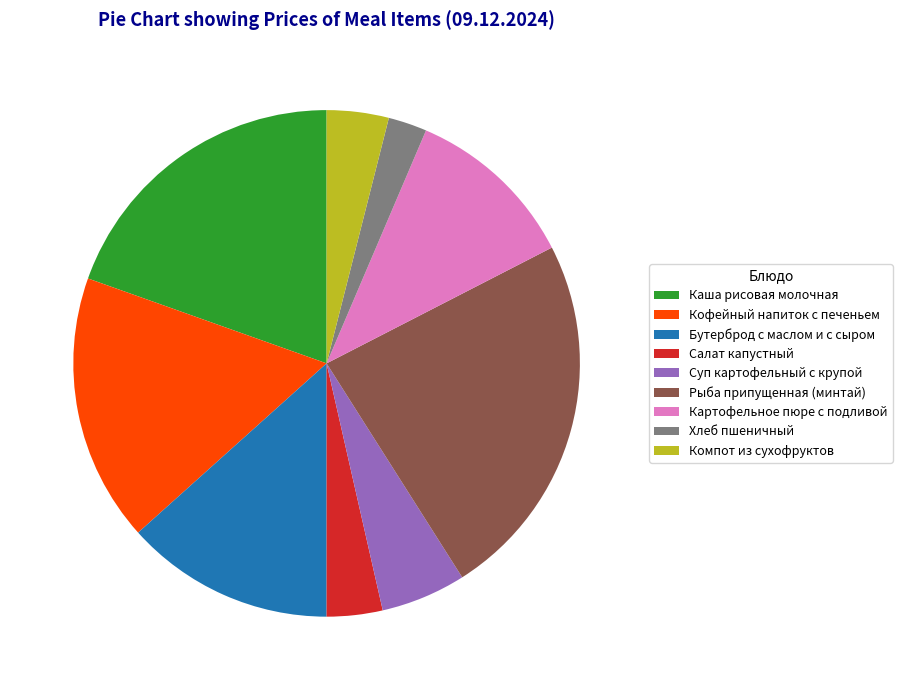

Which category has the biggest portion of the pie?

Рыба припущенная (минтай)